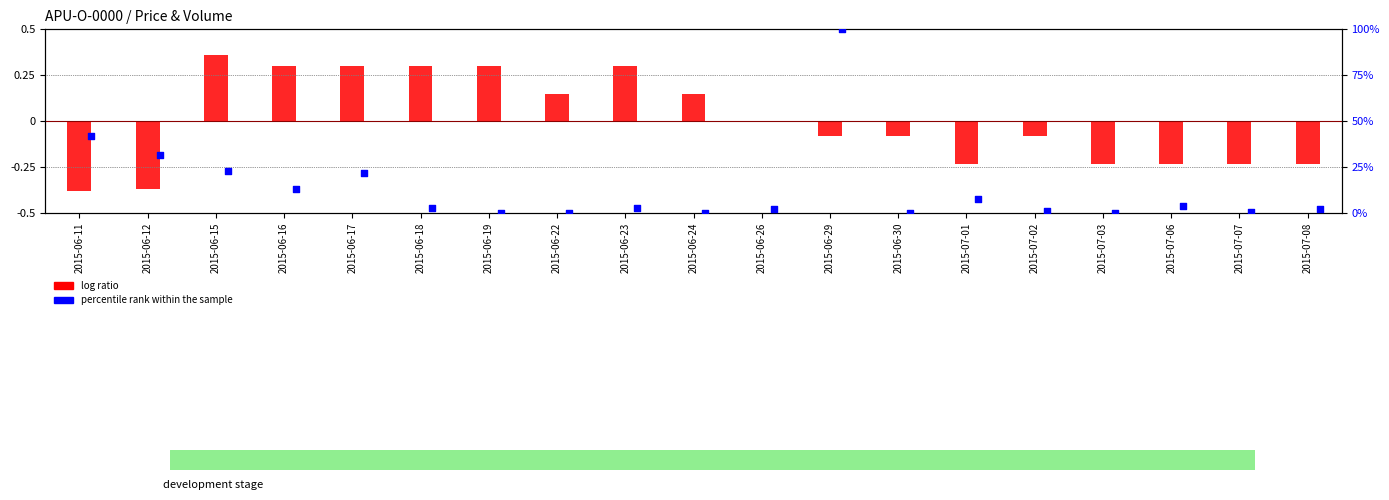

What are all the series names shown in the legend?

log ratio, percentile rank within the sample